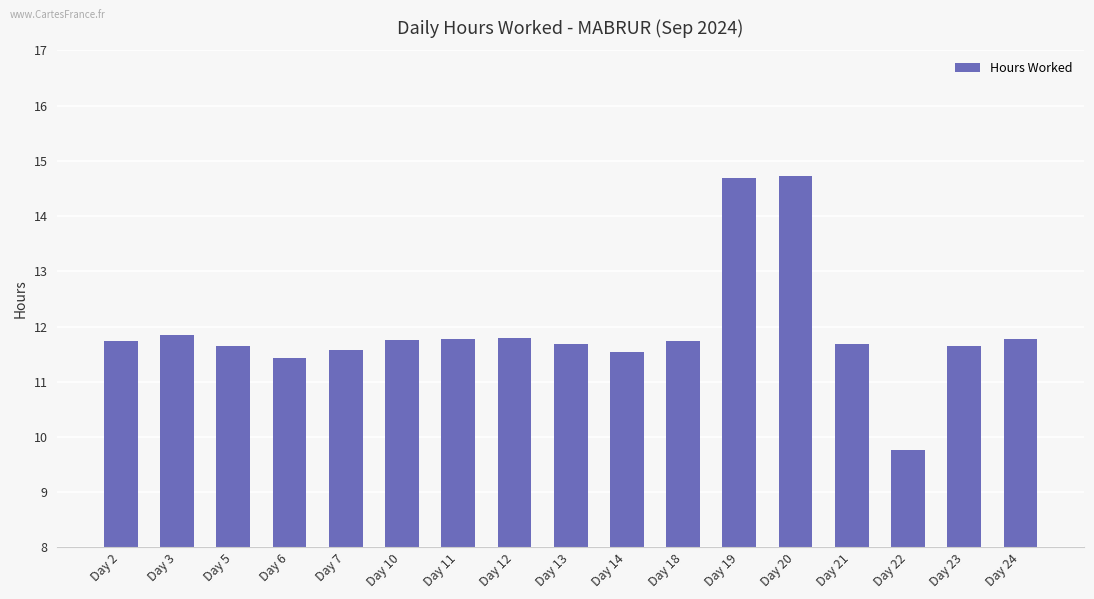

At which label does the data first exceed 11?

Day 2